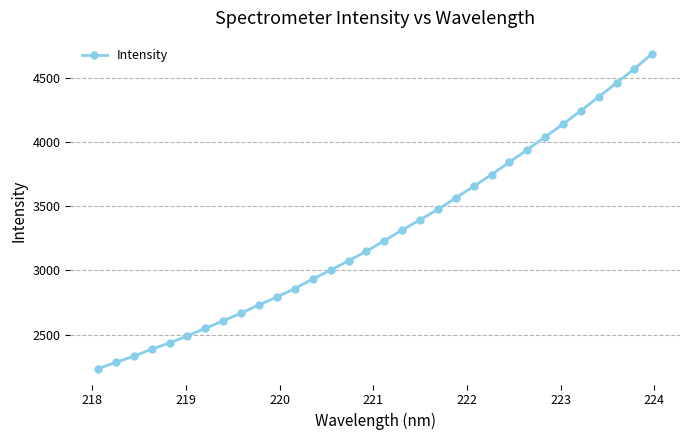

What is the value of the 6th point from the left?

2490.6